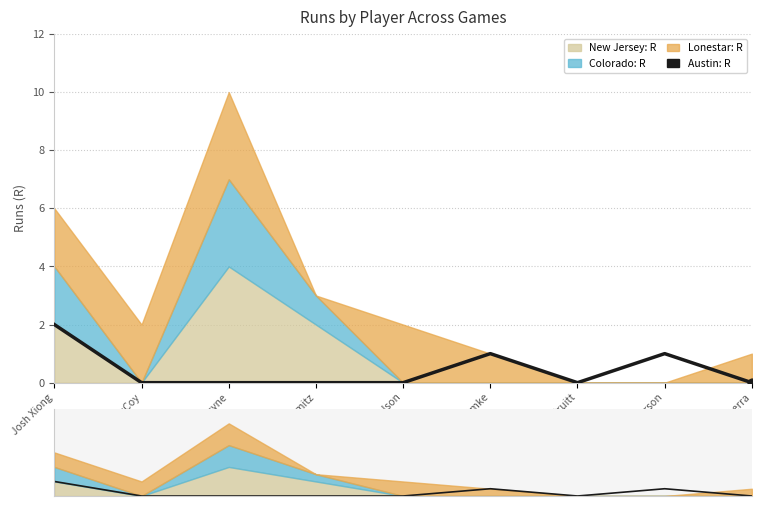

Which has a higher value, Josh Xiong or Steve Guerra?

Josh Xiong